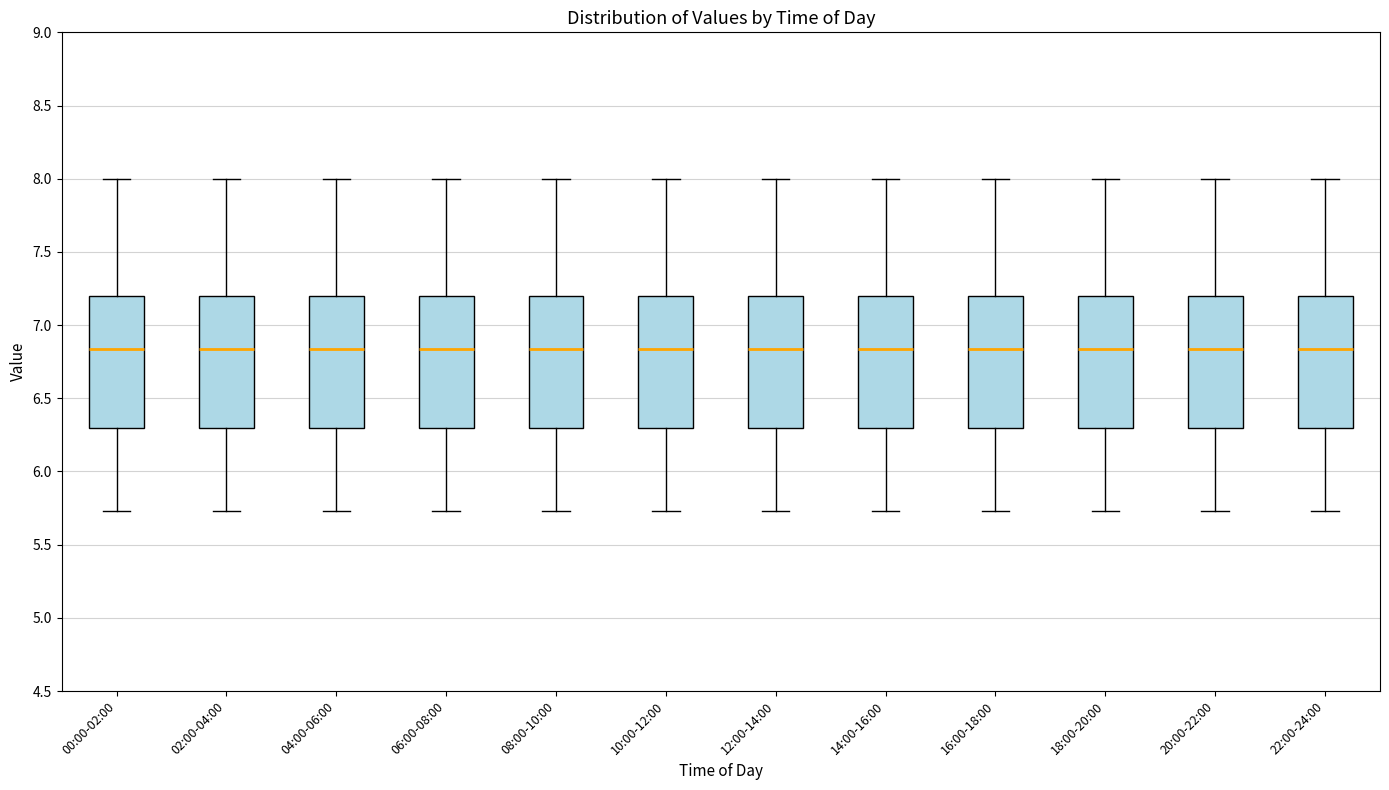

Reading left to right, read every box against the y-axis: the position of its median line, the range the box covers, and the ends of its whiskers. The values are not printed on the chart, so give them approximately, as read against the axis.

00:00-02:00: median 6.85, box 6.30 to 7.20, whiskers 5.75 to 8.00
02:00-04:00: median 6.85, box 6.30 to 7.20, whiskers 5.75 to 8.00
04:00-06:00: median 6.85, box 6.30 to 7.20, whiskers 5.75 to 8.00
06:00-08:00: median 6.85, box 6.30 to 7.20, whiskers 5.75 to 8.00
08:00-10:00: median 6.85, box 6.30 to 7.20, whiskers 5.75 to 8.00
10:00-12:00: median 6.85, box 6.30 to 7.20, whiskers 5.75 to 8.00
12:00-14:00: median 6.85, box 6.30 to 7.20, whiskers 5.75 to 8.00
14:00-16:00: median 6.85, box 6.30 to 7.20, whiskers 5.75 to 8.00
16:00-18:00: median 6.85, box 6.30 to 7.20, whiskers 5.75 to 8.00
18:00-20:00: median 6.85, box 6.30 to 7.20, whiskers 5.75 to 8.00
20:00-22:00: median 6.85, box 6.30 to 7.20, whiskers 5.75 to 8.00
22:00-24:00: median 6.85, box 6.30 to 7.20, whiskers 5.75 to 8.00